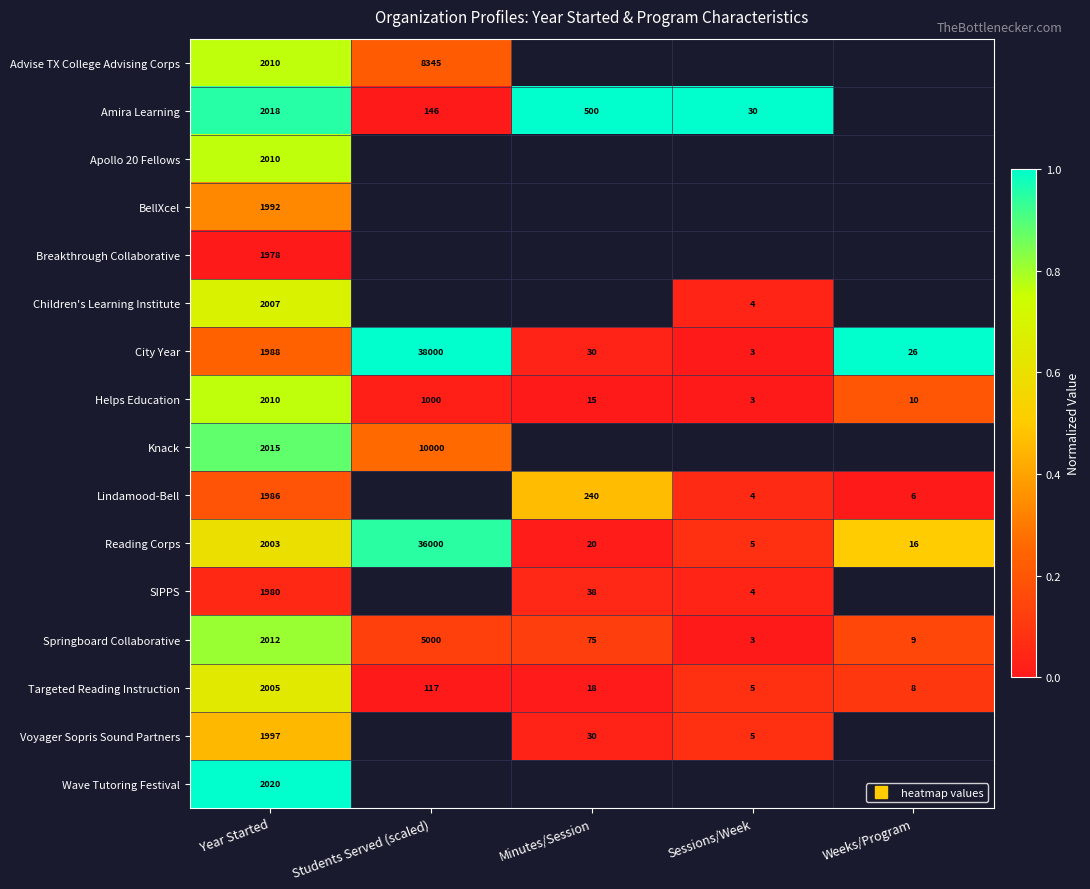

Rank the series by their maximum value, from lowest to highest.

Breakthrough Collaborative, SIPPS, BellXcel, Voyager Sopris Sound Partners, Lindamood-Bell, Targeted Reading Instruction, Children's Learning Institute, Advise TX College Advising Corps, Apollo 20 Fellows, Helps Education, Springboard Collaborative, Knack, Reading Corps, Amira Learning, City Year, Wave Tutoring Festival